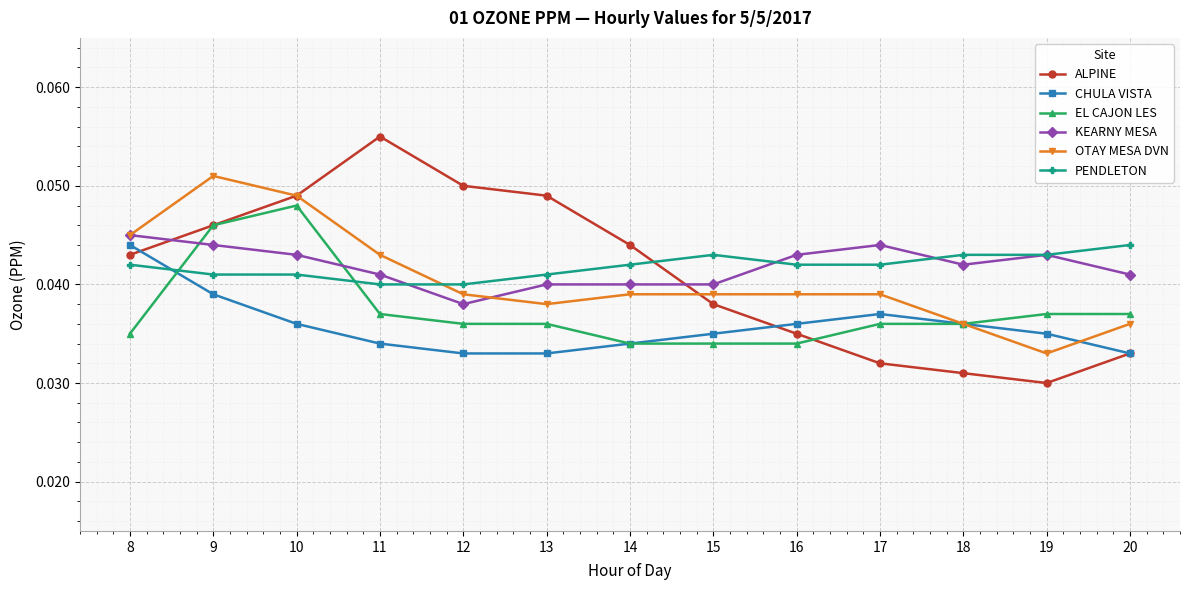

Which category has the lowest value across all series?

19